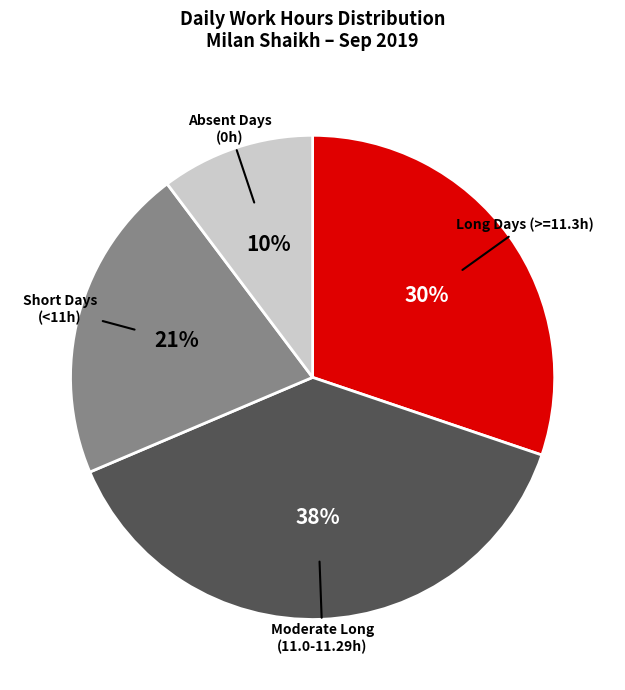

Does any single category account for the majority?

No